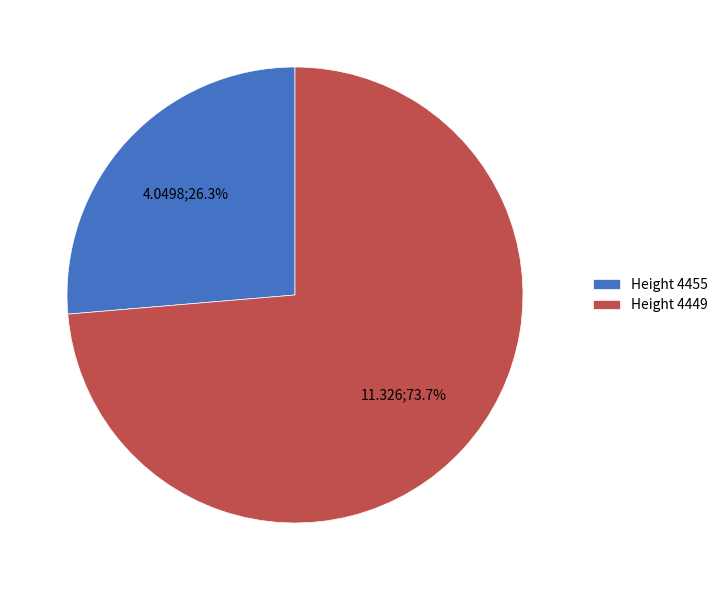

Approximately how many times larger is the value at Height 4455 compared to Height 4449?

0.4